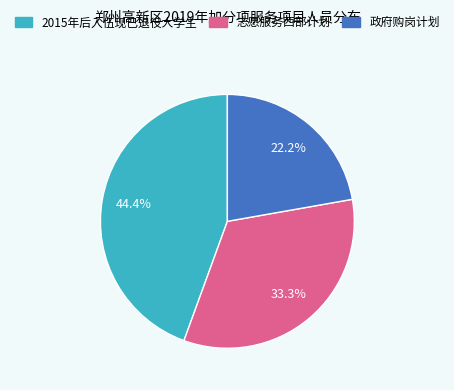

True or false: 2015年后入伍现已退役大学生 accounts for 44% of the total.

True